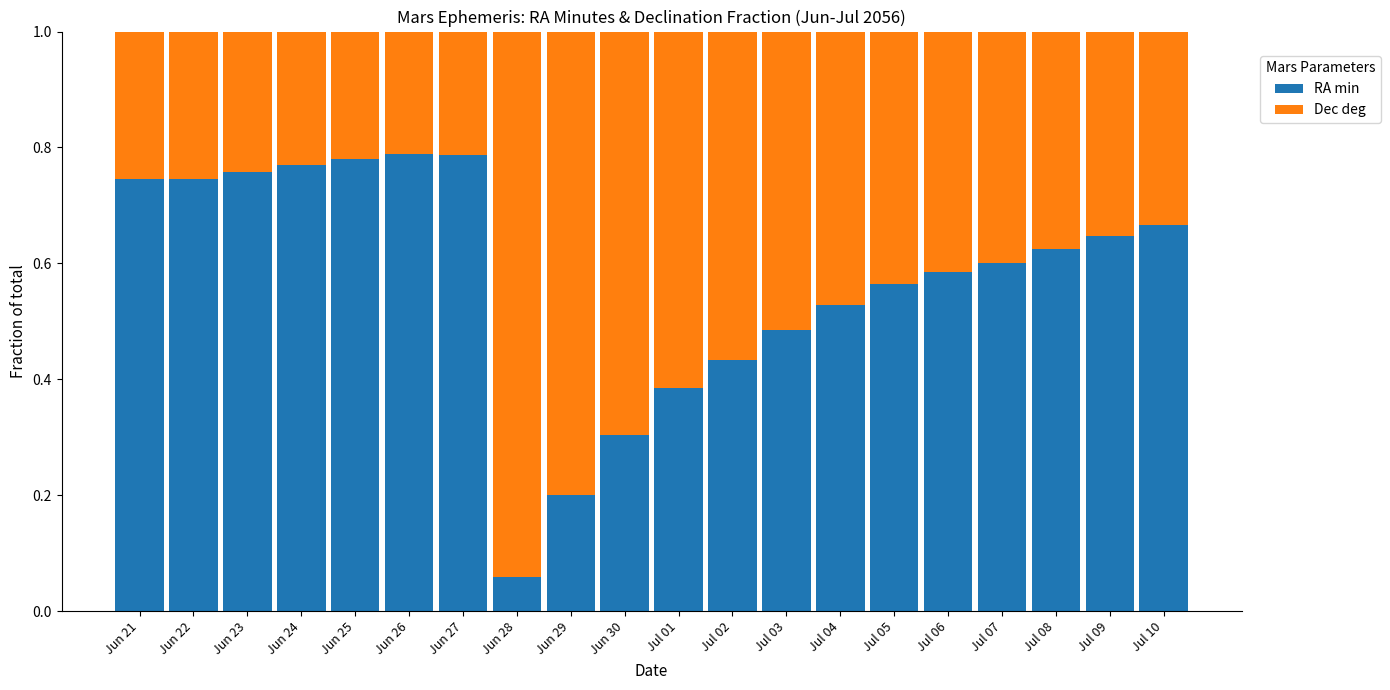

Is it true that RA min equals 0.3 at Jul 08?

False